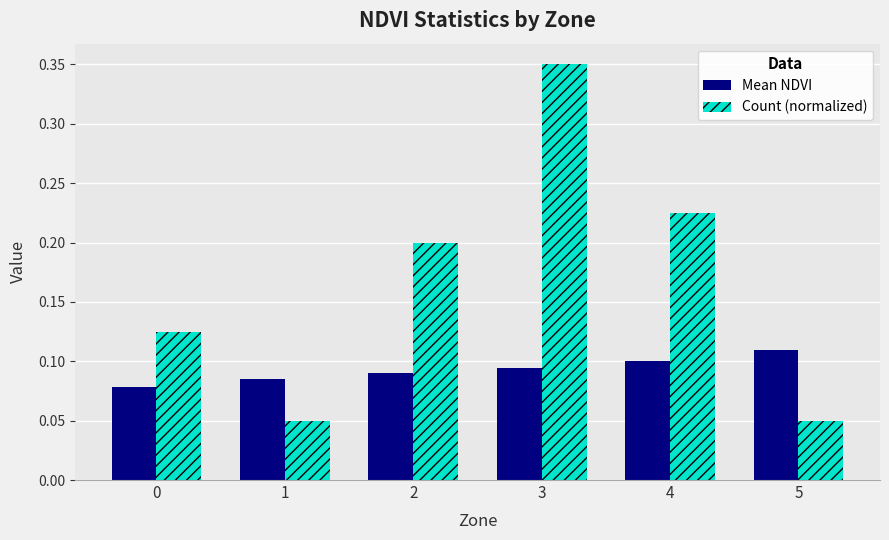

What is the sum of all Count (normalized) values?

1.0